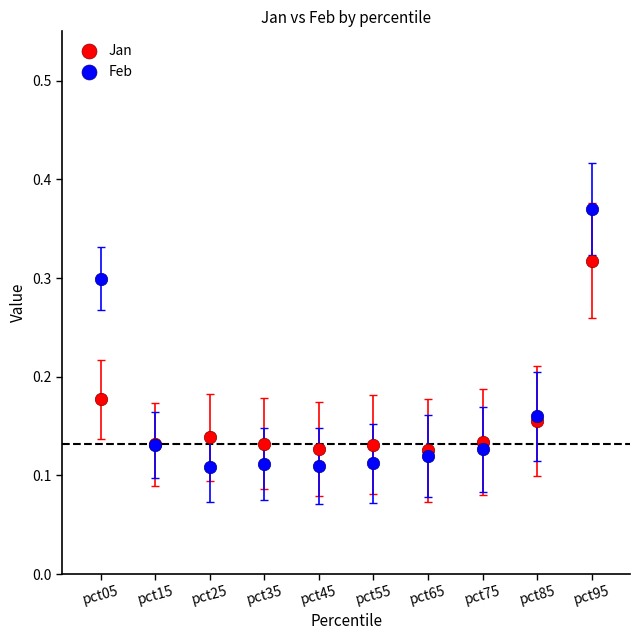

Which series reaches the maximum Y coordinate?

Feb